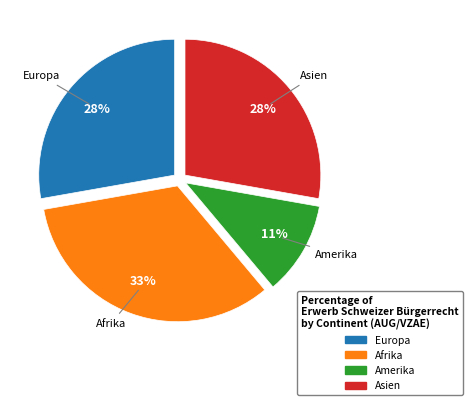

Count the number of slices in the pie.

4